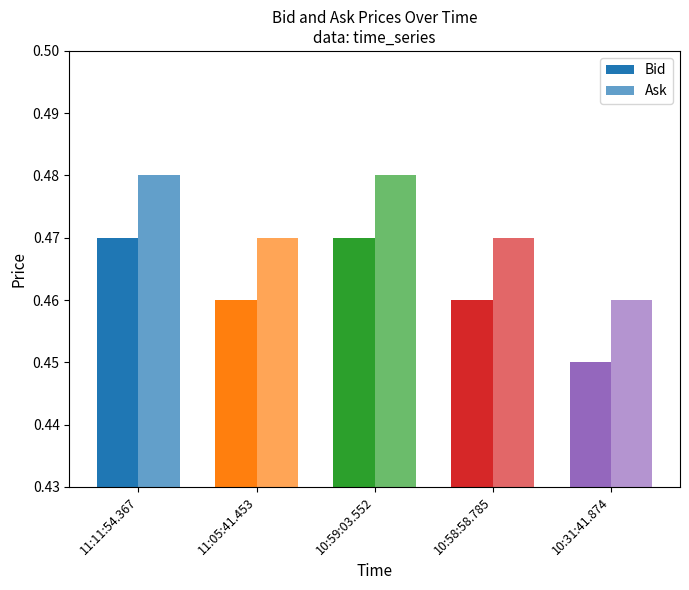

How many groups of bars are there?

5